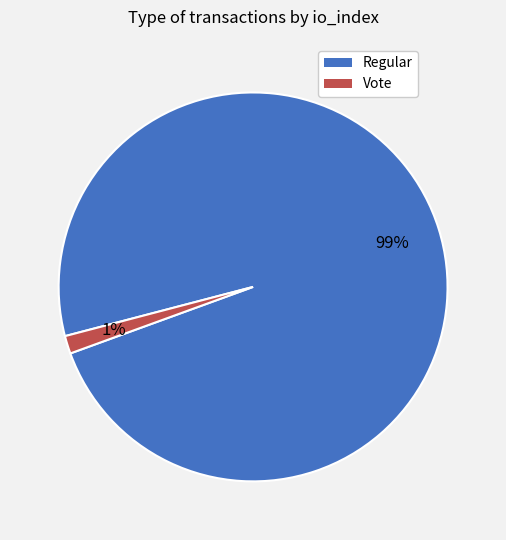

Do Regular and Vote together represent more than half of the pie?

Yes